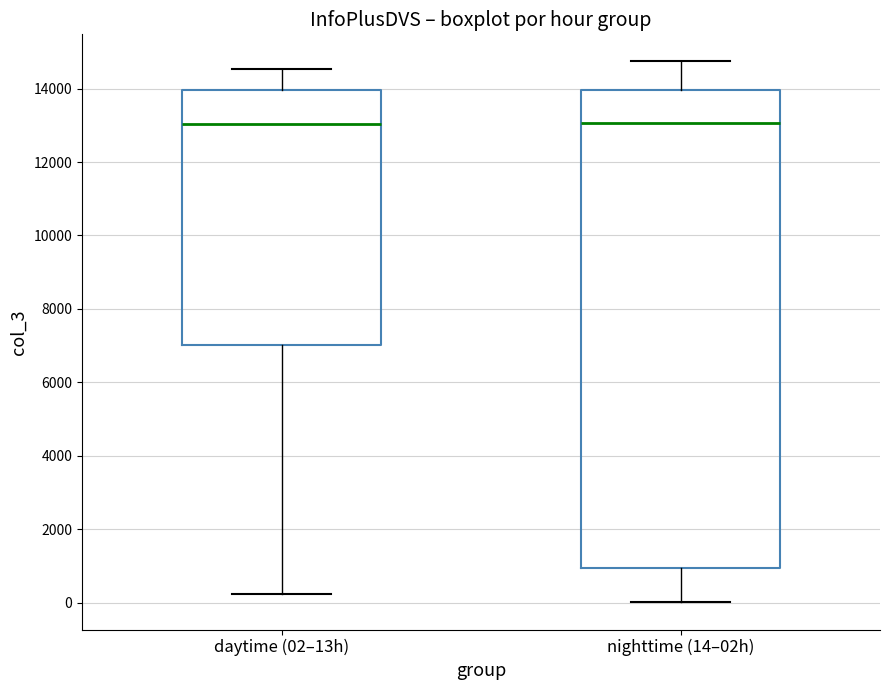

Reading left to right, read every box against the y-axis: the position of its median line, the range the box covers, and the ends of its whiskers. The values are not printed on the chart, so give them approximately, as read against the axis.

daytime (02–13h): median 13000, box 7000 to 14000, whiskers 200 to 14600
nighttime (14–02h): median 13000, box 1000 to 14000, whiskers 0 to 14800